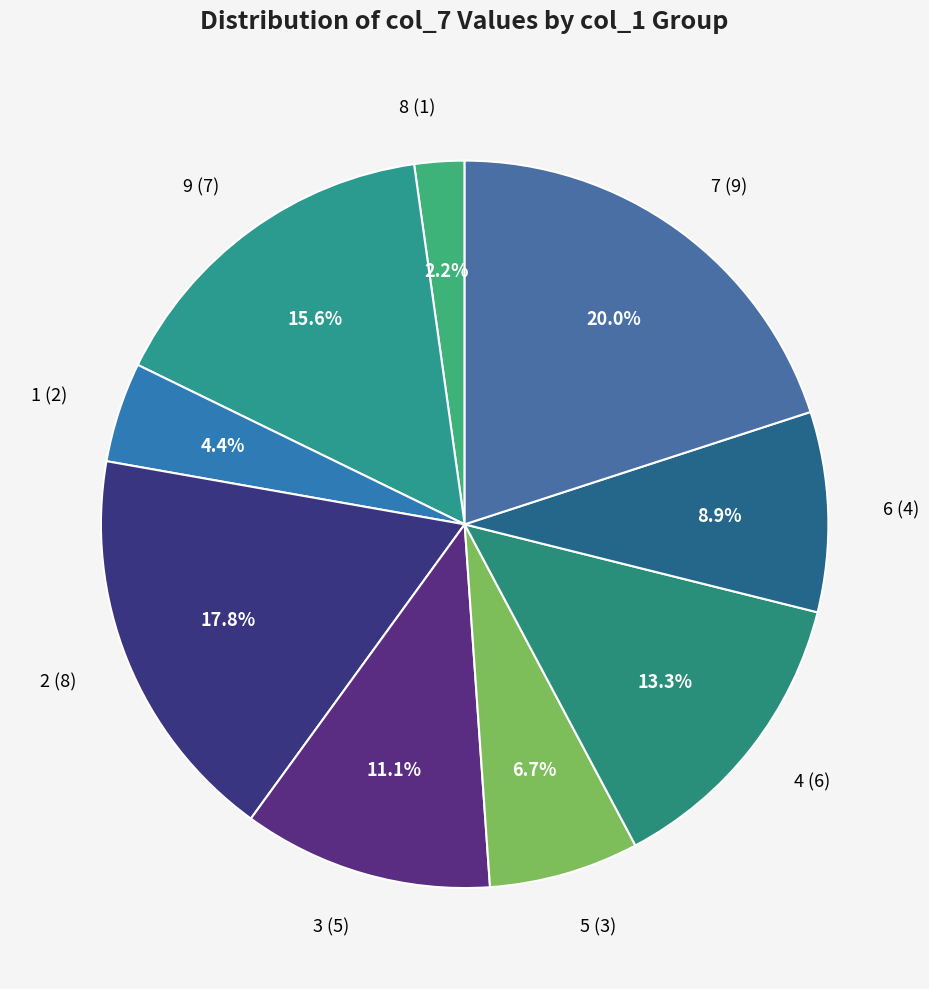

Rank the categories by value from lowest to highest.

8 (1), 1 (2), 5 (3), 6 (4), 3 (5), 4 (6), 9 (7), 2 (8), 7 (9)